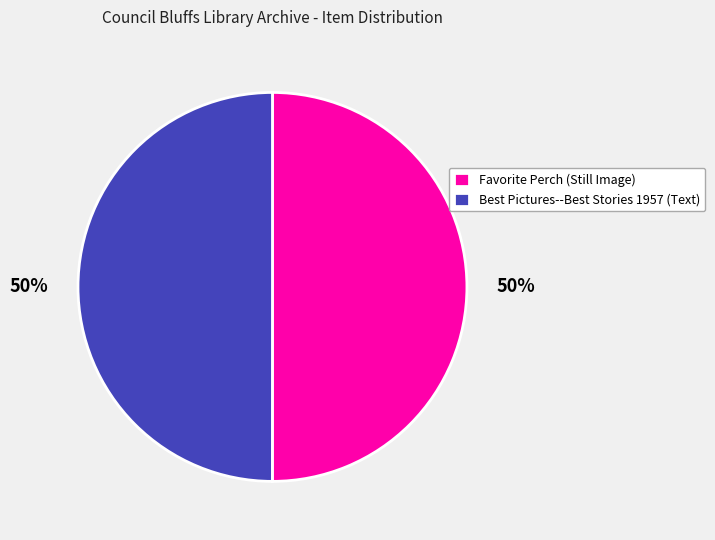

Combined, do Best Pictures--Best Stories 1957 (Text) and Favorite Perch (Still Image) account for over 50%?

Yes